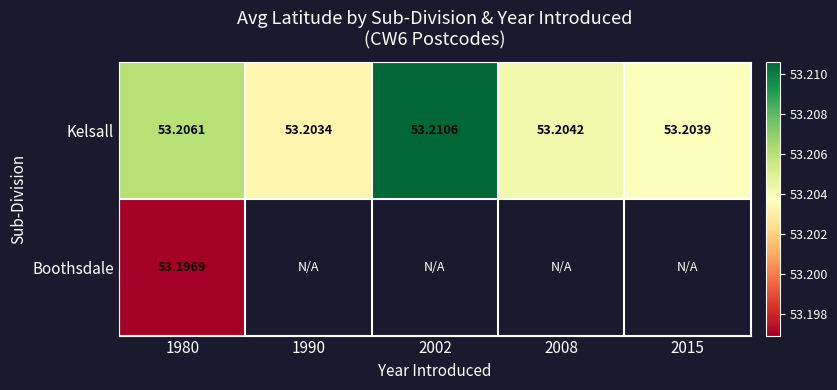

What is the minimum value shown in the chart?

53.2